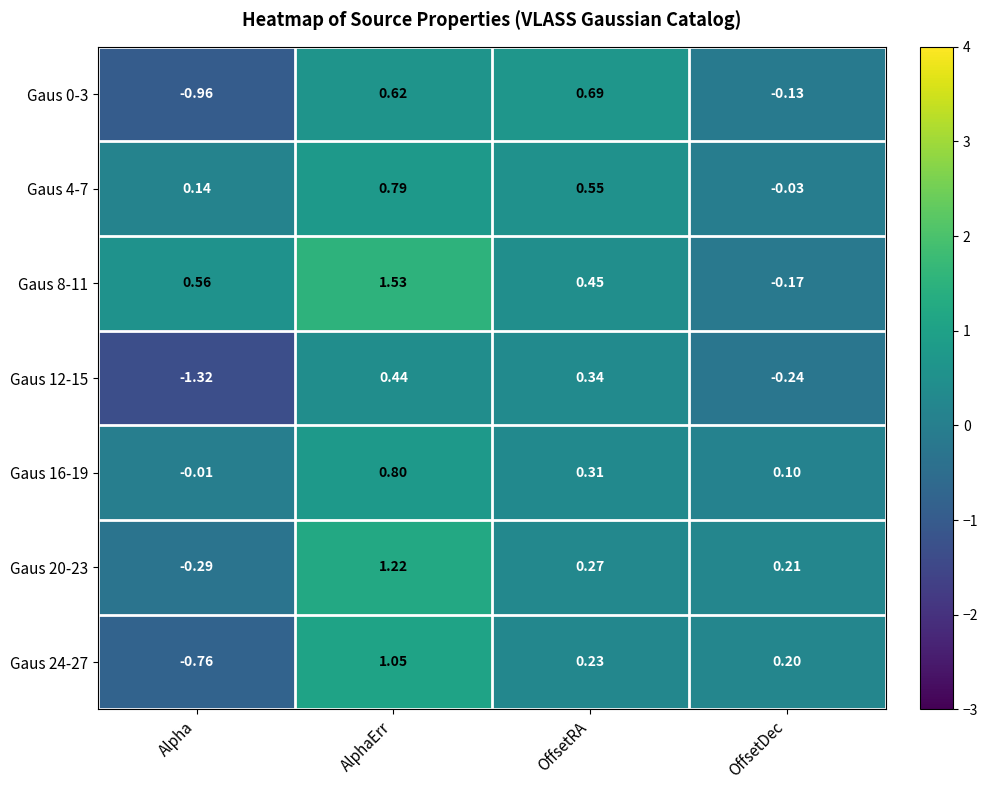

At which label is Gaus 8-11 closest to 0?

OffsetDec